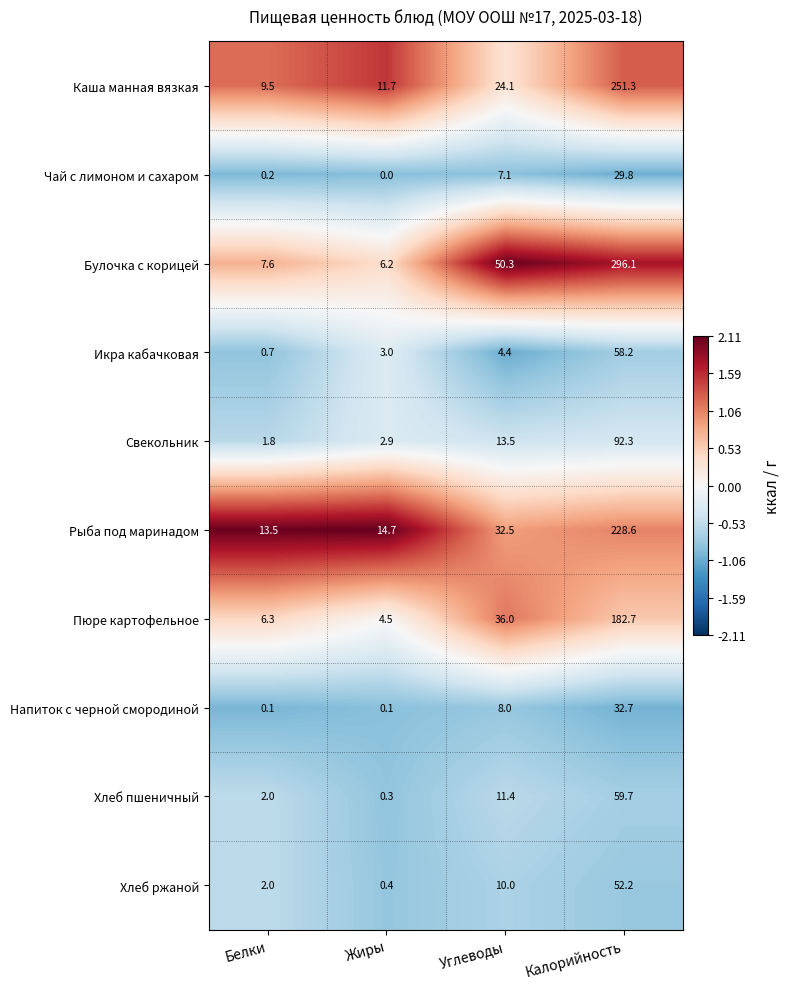

What is the maximum value for Рыба под маринадом?

228.6